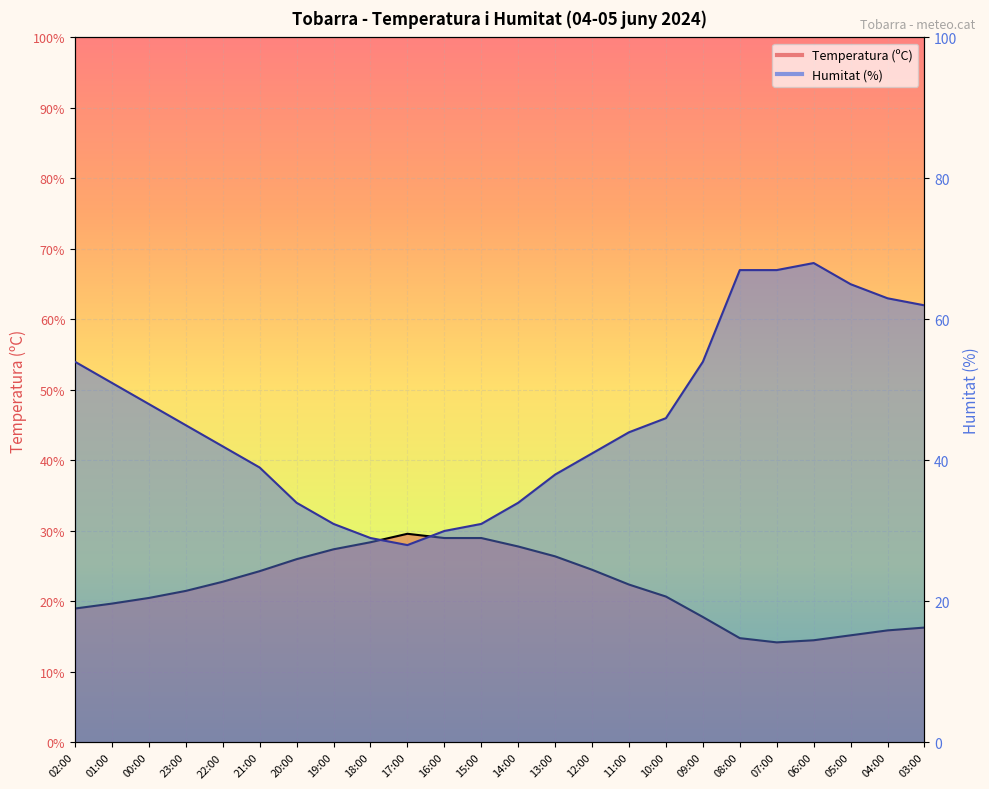

What is the value of the Humitat (%) point at the 24th from the left?

62.0